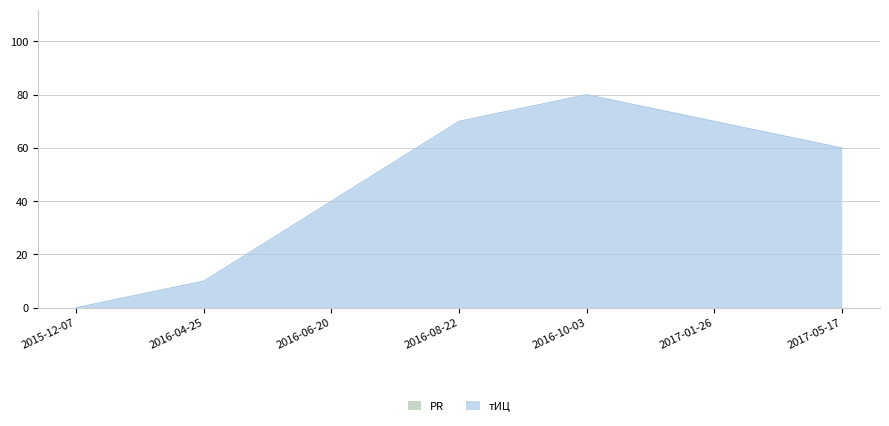

List the labels in order of value, largest first.

2016-10-03, 2016-08-22, 2017-01-26, 2017-05-17, 2016-06-20, 2016-04-25, 2015-12-07